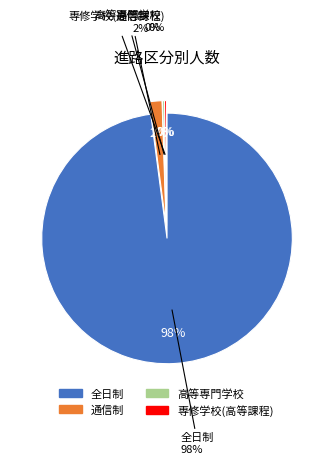

Between 全日制 and 高等専門学校, which is larger?

全日制